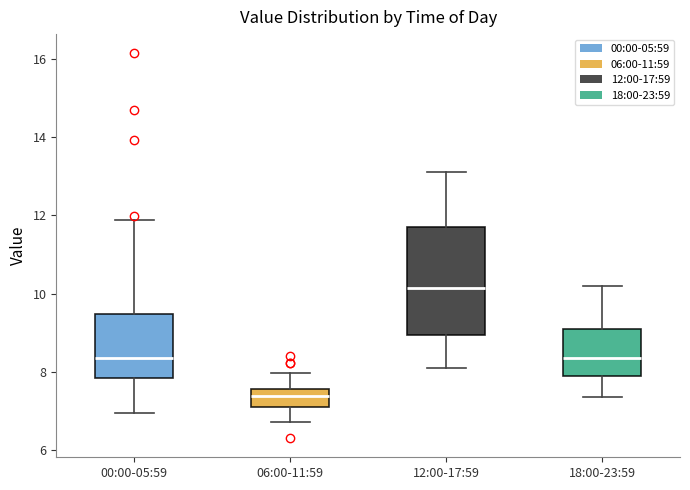

Which box has the highest median line?

12:00-17:59